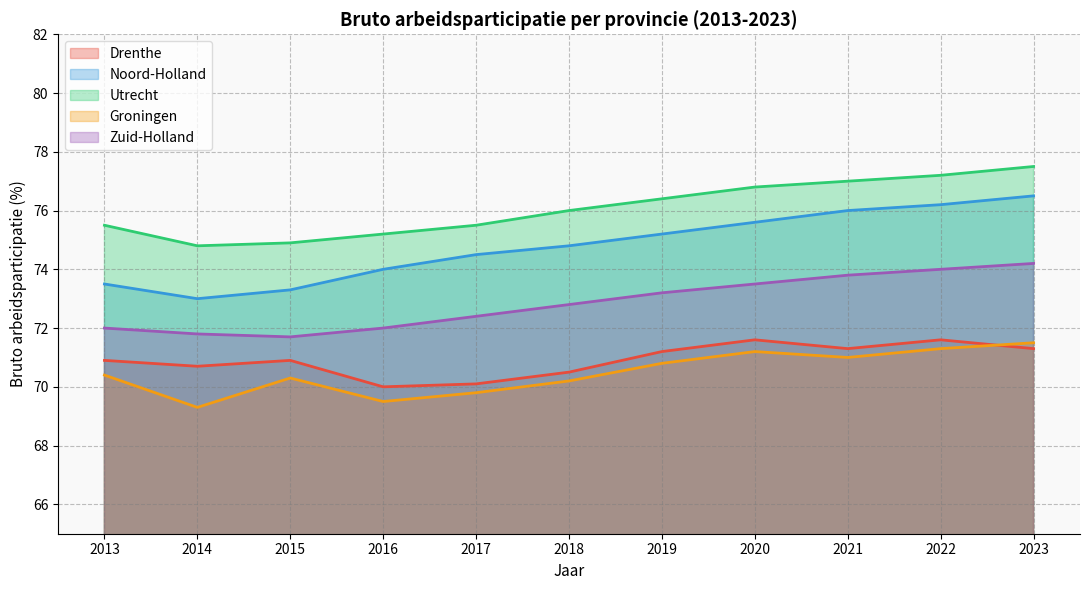

Which label corresponds to the smallest value in the chart?

2014